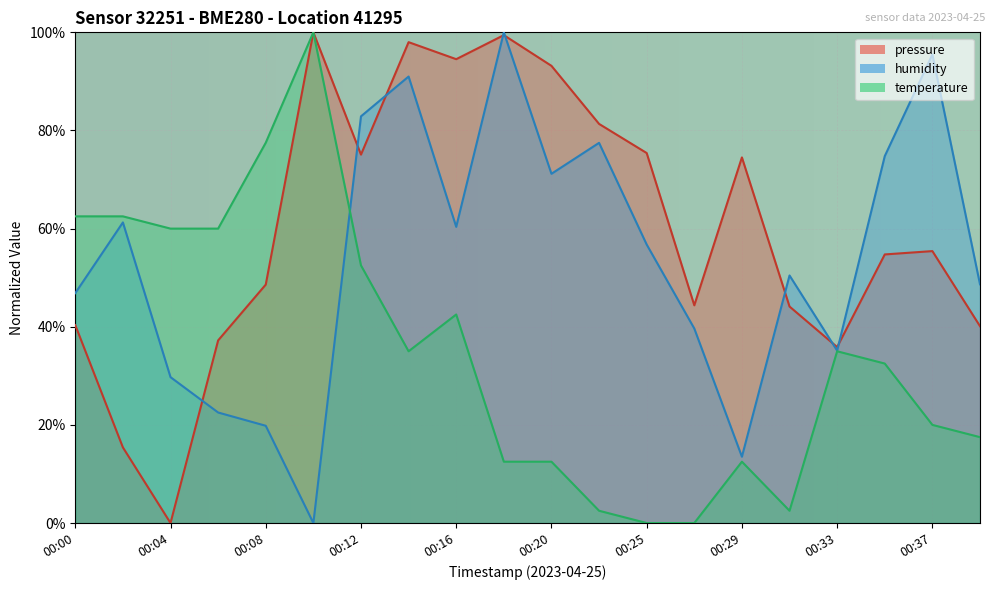

Rank the categories by humidity value from highest to lowest.

00:18, 00:37, 00:14, 00:12, 00:23, 00:35, 00:20, 00:02, 00:16, 00:25, 00:31, 00:39, 00:00, 00:27, 00:33, 00:04, 00:06, 00:08, 00:29, 00:10